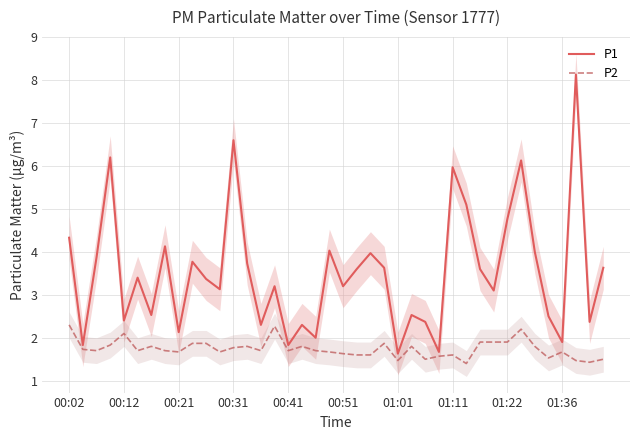

Where does the P1 series first go above 3?

00:02